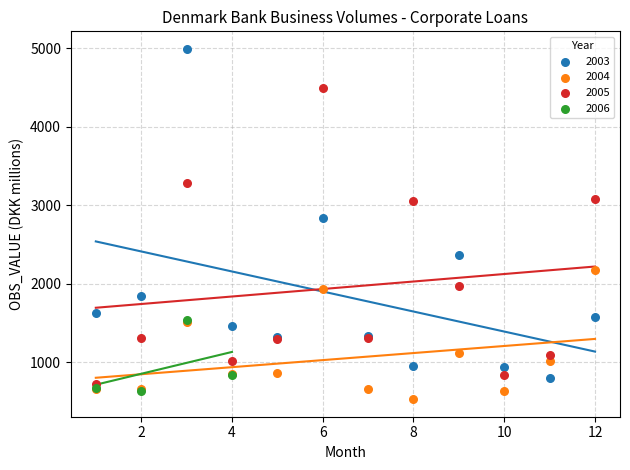

Which series contains the highest Y value?

2003